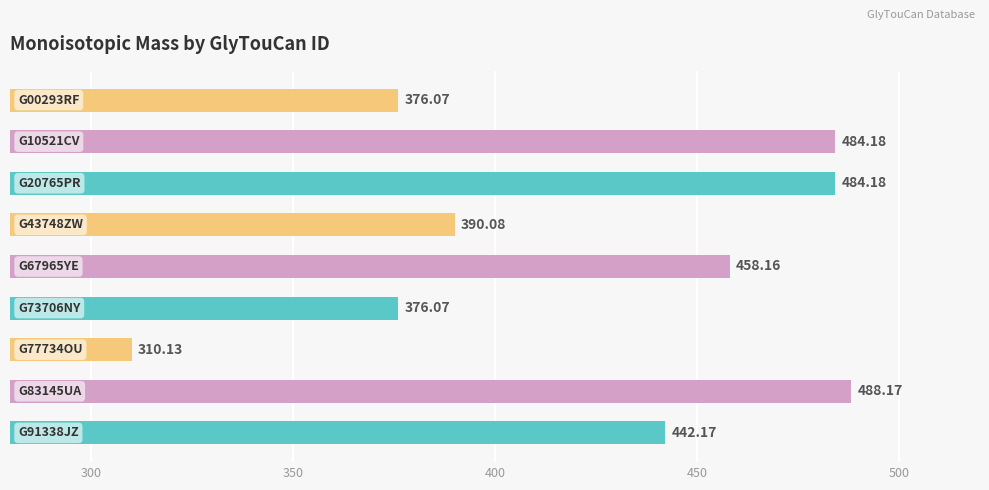

What is the average value?

423.2